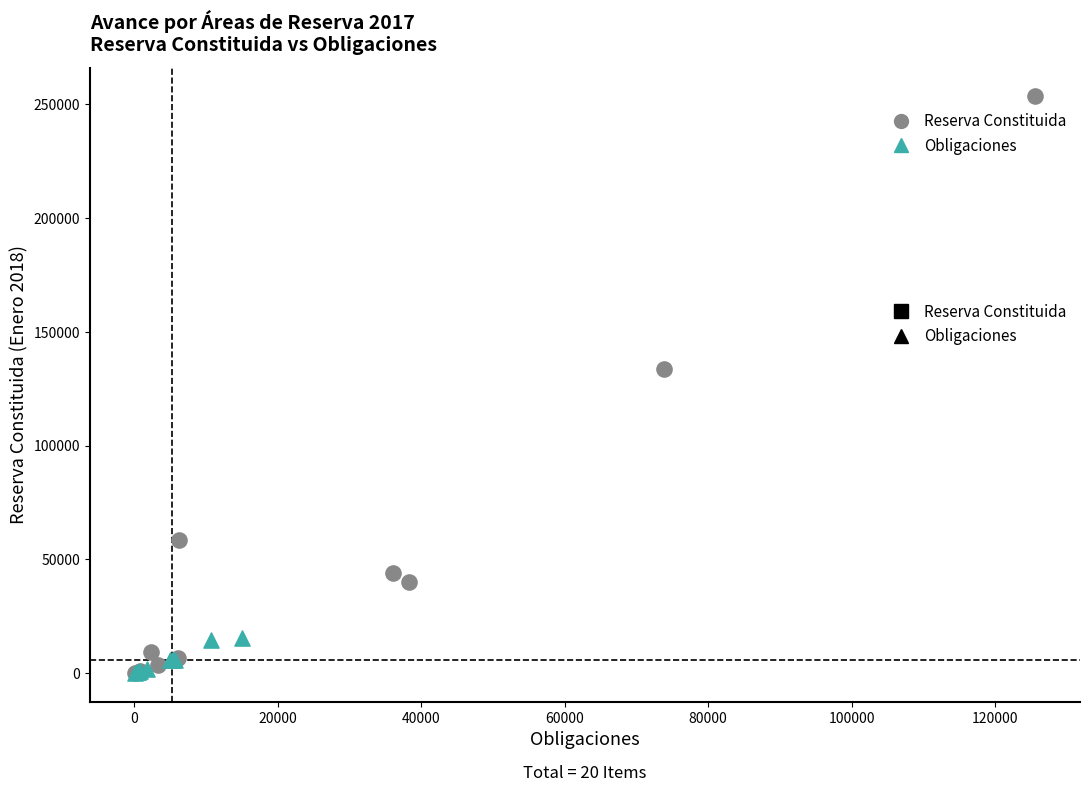

Which series reaches the maximum Y coordinate?

Reserva Constituida